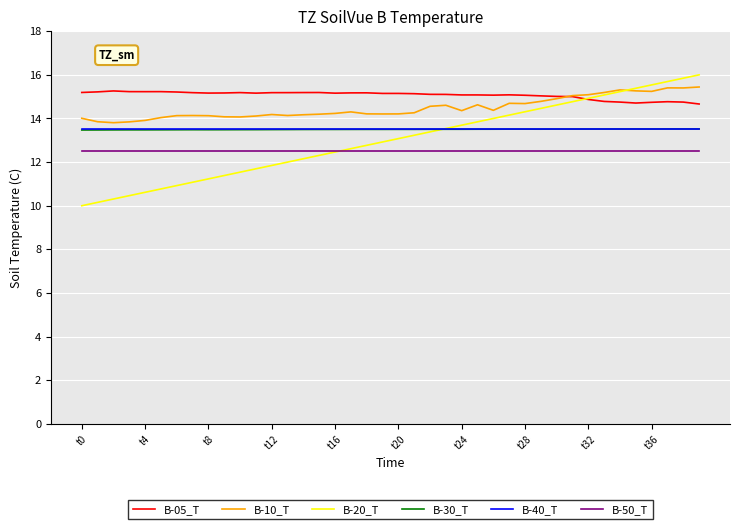

Which series has the widest spread of values?

B-20_T